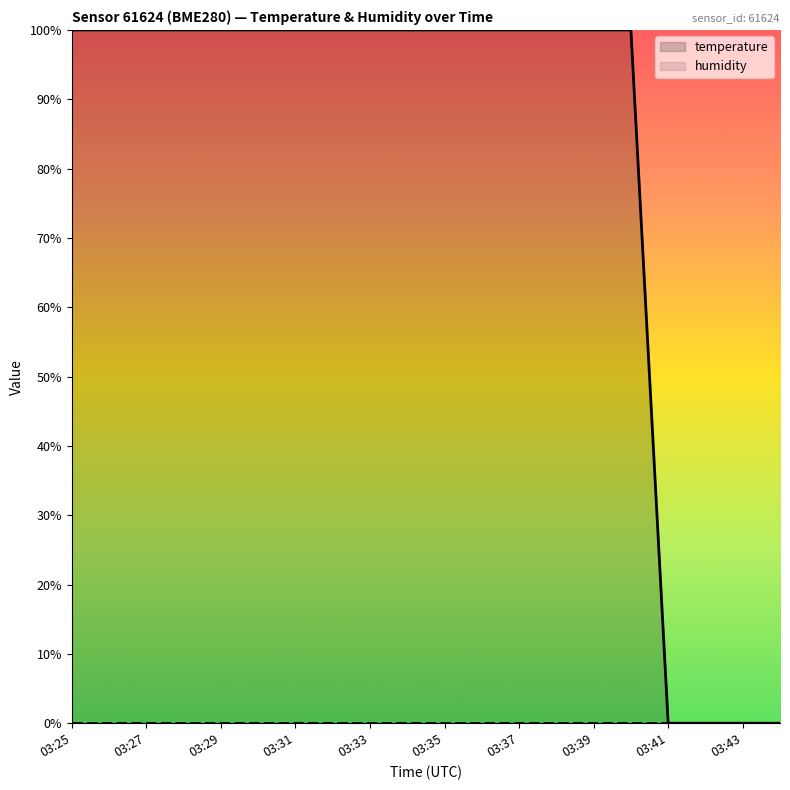

The temperature series shows 168.3 at 03:37. True or false?

False